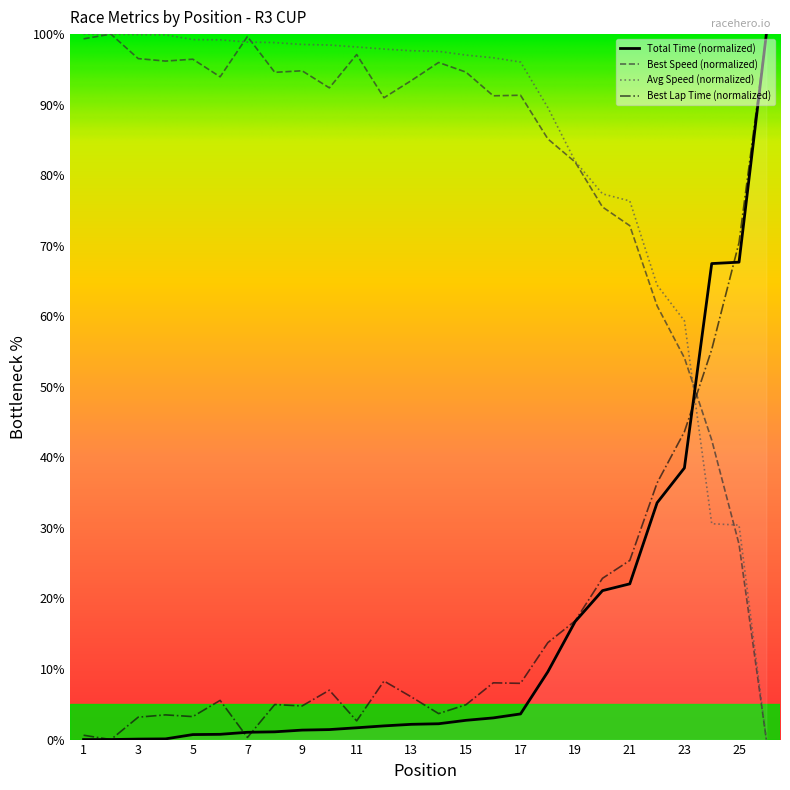

What is the average value of the Average Speed series?

84.0